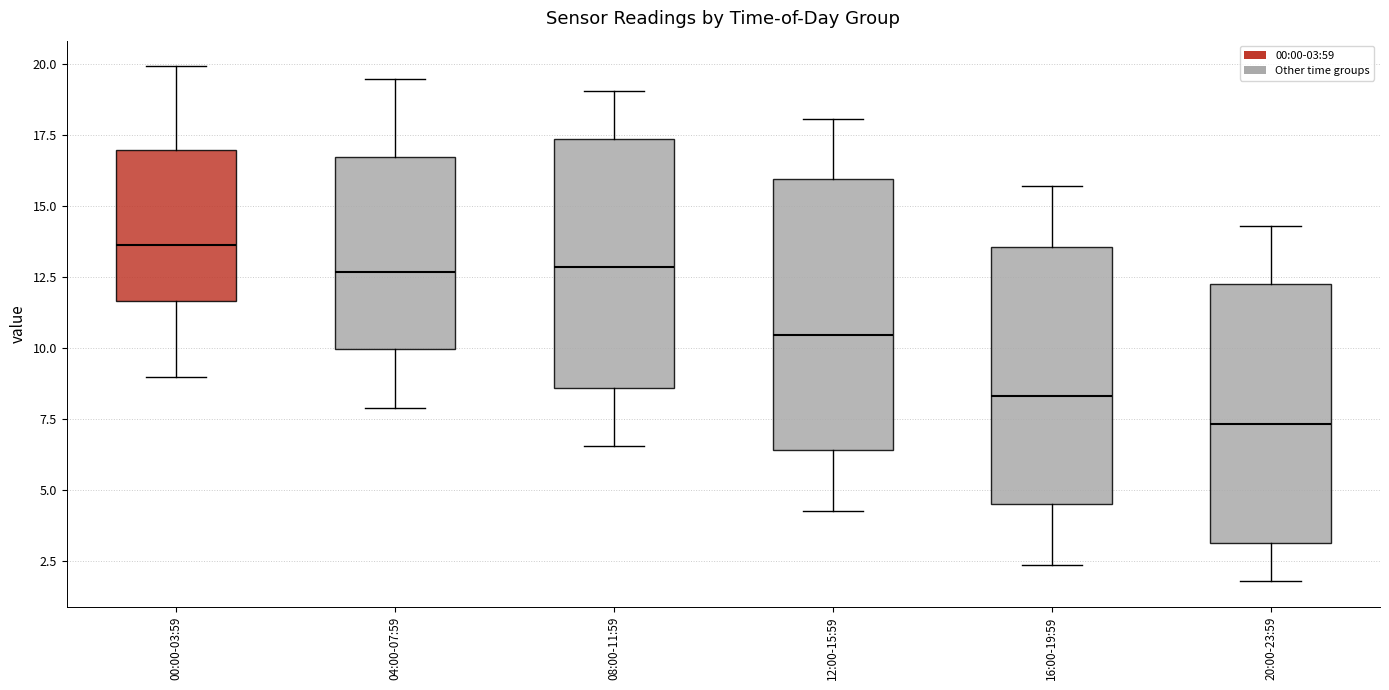

Reading left to right, read every box against the y-axis: the position of its median line, the range the box covers, and the ends of its whiskers. The values are not printed on the chart, so give them approximately, as read against the axis.

00:00-03:59: median 13.5, box 11.5 to 17.0, whiskers 9.0 to 20.0
04:00-07:59: median 12.5, box 10.0 to 16.5, whiskers 8.0 to 19.5
08:00-11:59: median 13.0, box 8.5 to 17.5, whiskers 6.5 to 19.0
12:00-15:59: median 10.5, box 6.5 to 16.0, whiskers 4.5 to 18.0
16:00-19:59: median 8.5, box 4.5 to 13.5, whiskers 2.5 to 15.5
20:00-23:59: median 7.5, box 3.0 to 12.0, whiskers 2.0 to 14.5